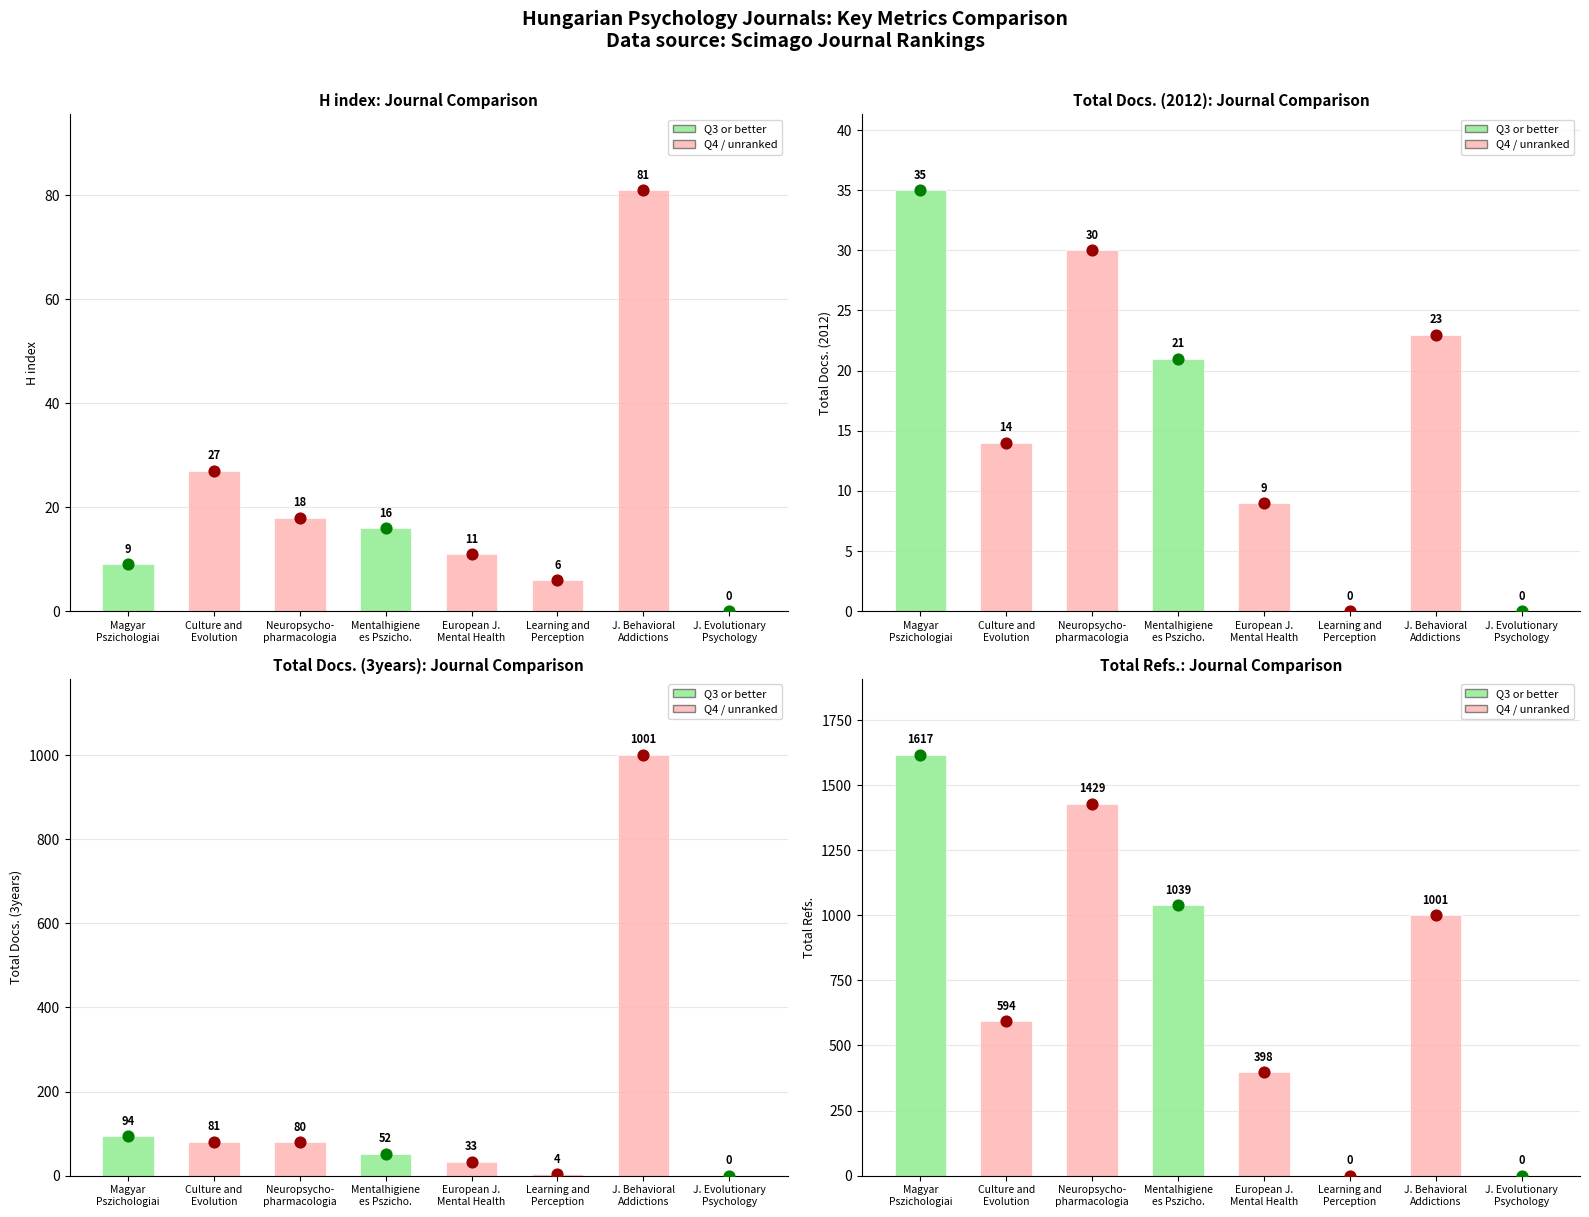

Between Learning and
Perception and Neuropsycho-
pharmacologia, which is larger?

Neuropsycho-
pharmacologia